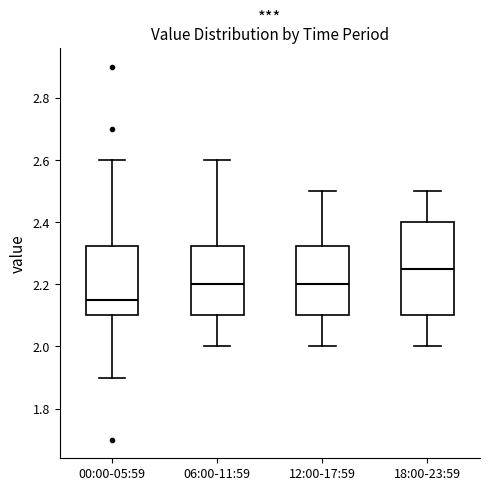

Reading left to right, transcribe this box plot: for each box, give where its median line is, the range the box spans, and where its two whiskers end, as read against the y-axis. The values are not printed on the chart, so give them approximately, as read against the axis.

00:00-05:59: median 2.16, box 2.10 to 2.32, whiskers 1.90 to 2.60
06:00-11:59: median 2.20, box 2.10 to 2.32, whiskers 2.00 to 2.60
12:00-17:59: median 2.20, box 2.10 to 2.32, whiskers 2.00 to 2.50
18:00-23:59: median 2.26, box 2.10 to 2.40, whiskers 2.00 to 2.50